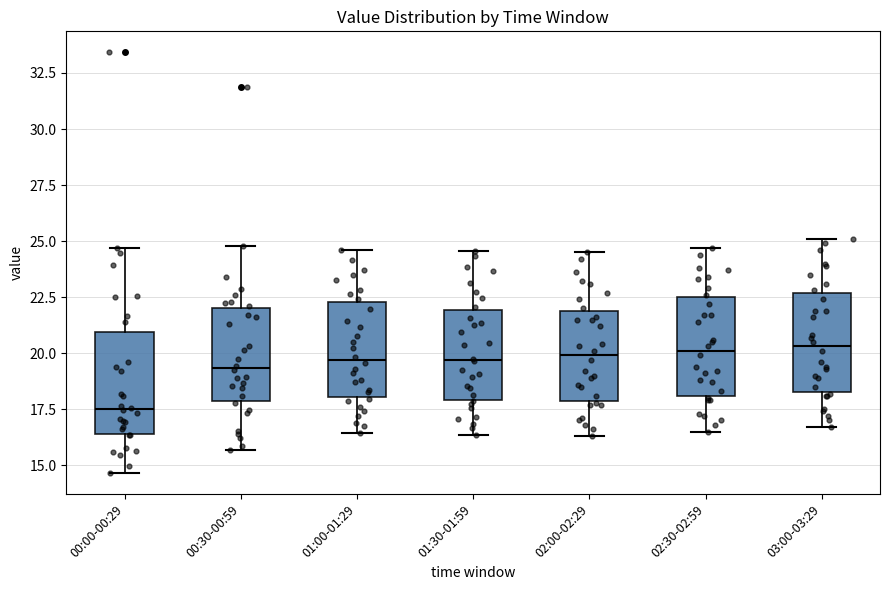

Reading left to right, read every box against the y-axis: the position of its median line, the range the box covers, and the ends of its whiskers. The values are not printed on the chart, so give them approximately, as read against the axis.

00:00-00:29: median 17.5, box 16.5 to 21.0, whiskers 14.5 to 24.5
00:30-00:59: median 19.5, box 18.0 to 22.0, whiskers 15.5 to 25.0
01:00-01:29: median 19.5, box 18.0 to 22.5, whiskers 16.5 to 24.5
01:30-01:59: median 19.5, box 18.0 to 22.0, whiskers 16.5 to 24.5
02:00-02:29: median 20.0, box 18.0 to 22.0, whiskers 16.5 to 24.5
02:30-02:59: median 20.0, box 18.0 to 22.5, whiskers 16.5 to 24.5
03:00-03:29: median 20.5, box 18.5 to 22.5, whiskers 16.5 to 25.0